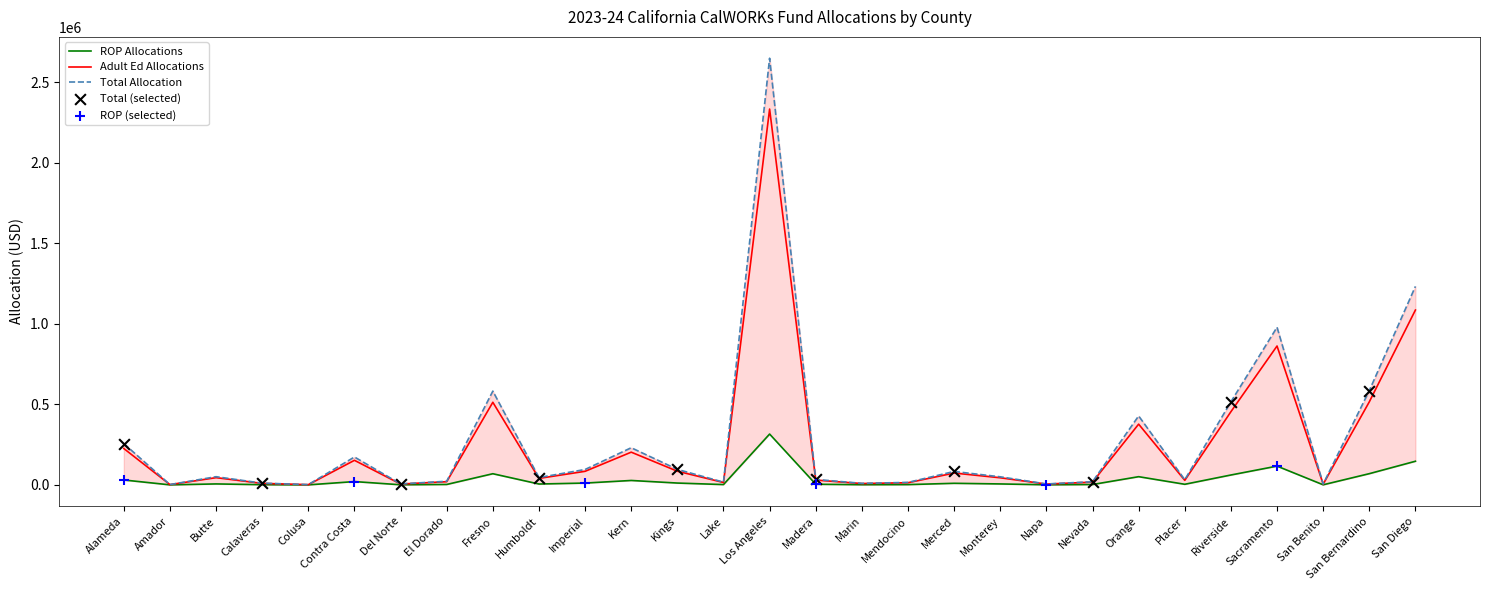

Which series has the largest total across all categories?

Total Allocation